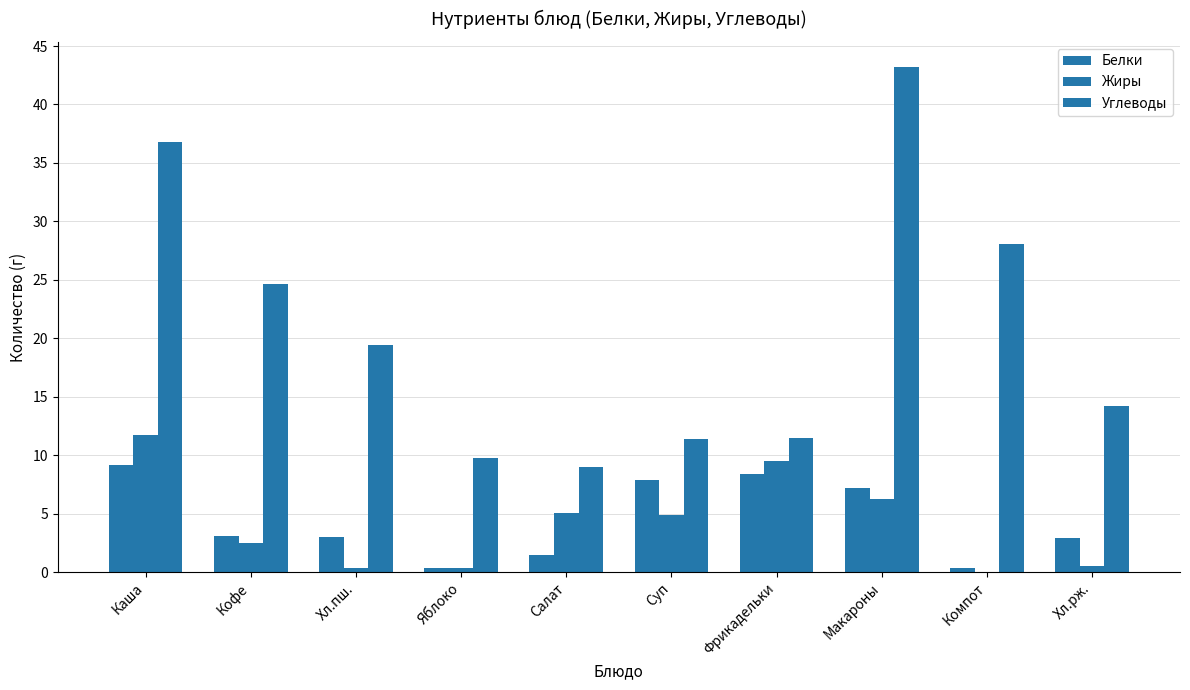

How many groups of bars are there?

10